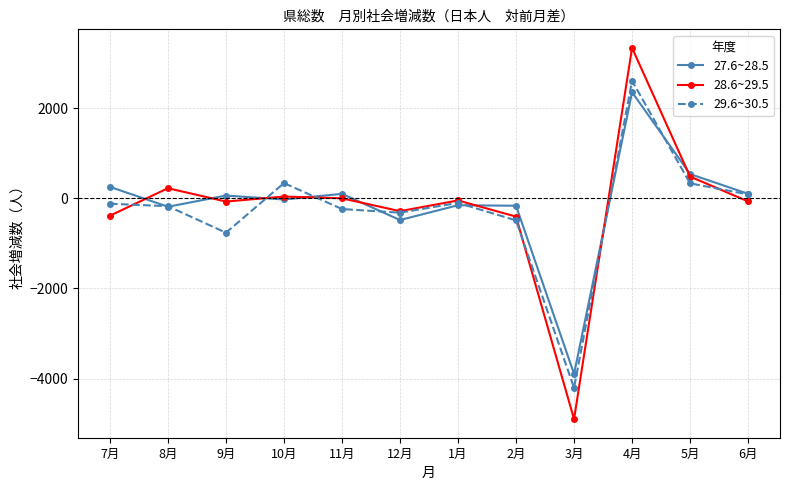

How many values in the 29.6~30.5 series are below -120?

6